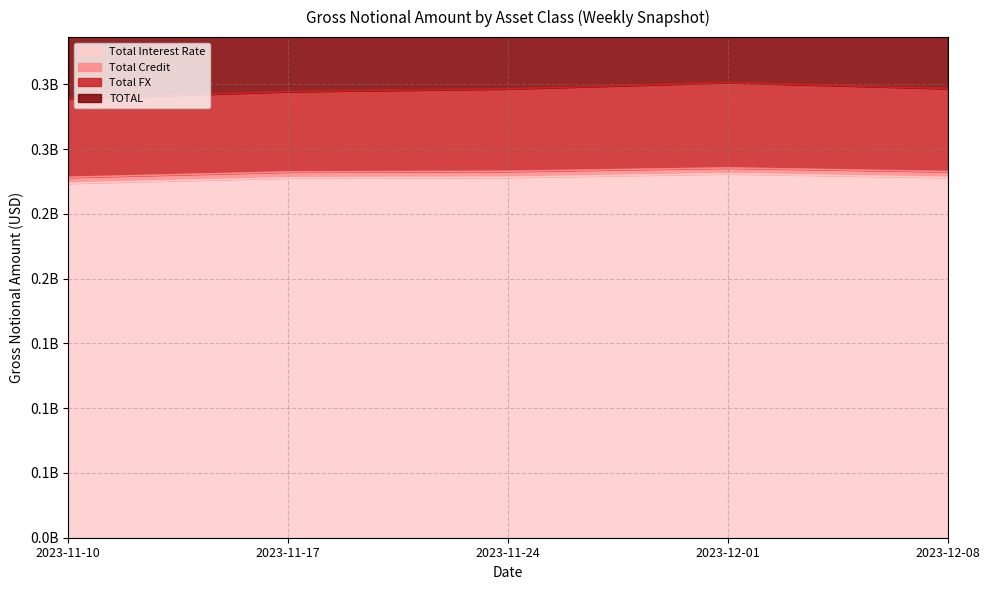

How many interior local peaks does the TOTAL series have?

1